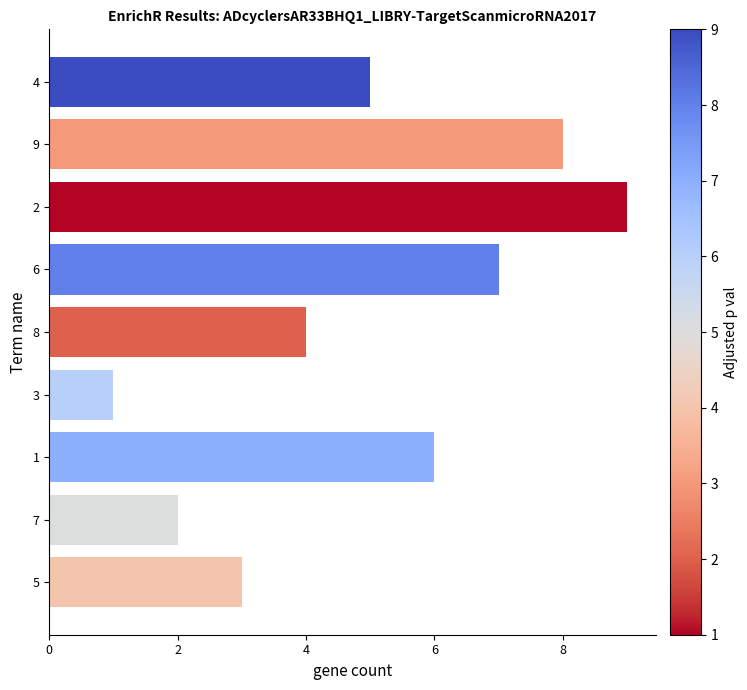

Where is the data nearest to the value 5?

4